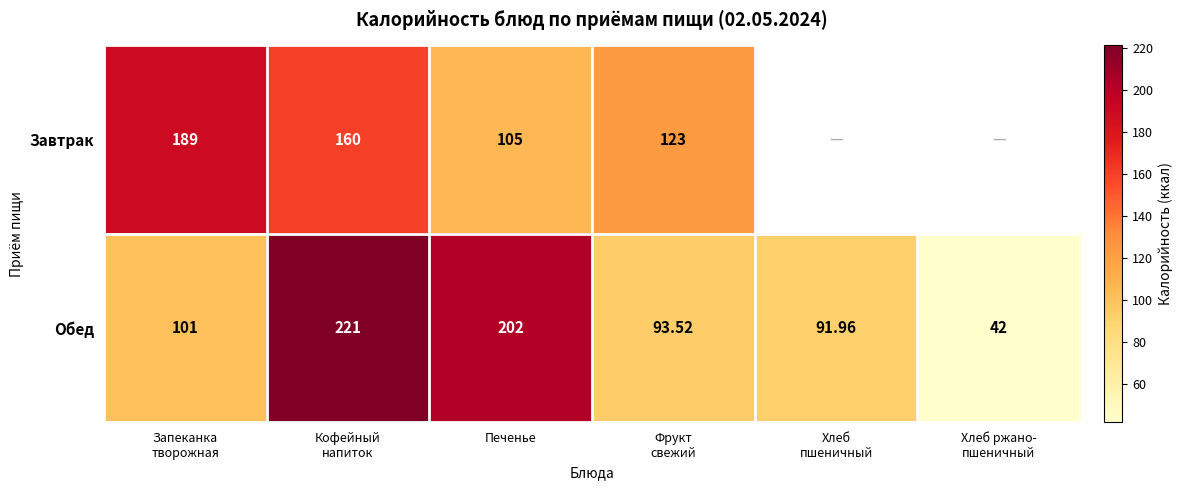

List the labels in order of Обед value, largest first.

Кофейный напиток, Печенье, Запеканка творожная, Фрукт свежий, Хлеб пшеничный, Хлеб ржано- пшеничный